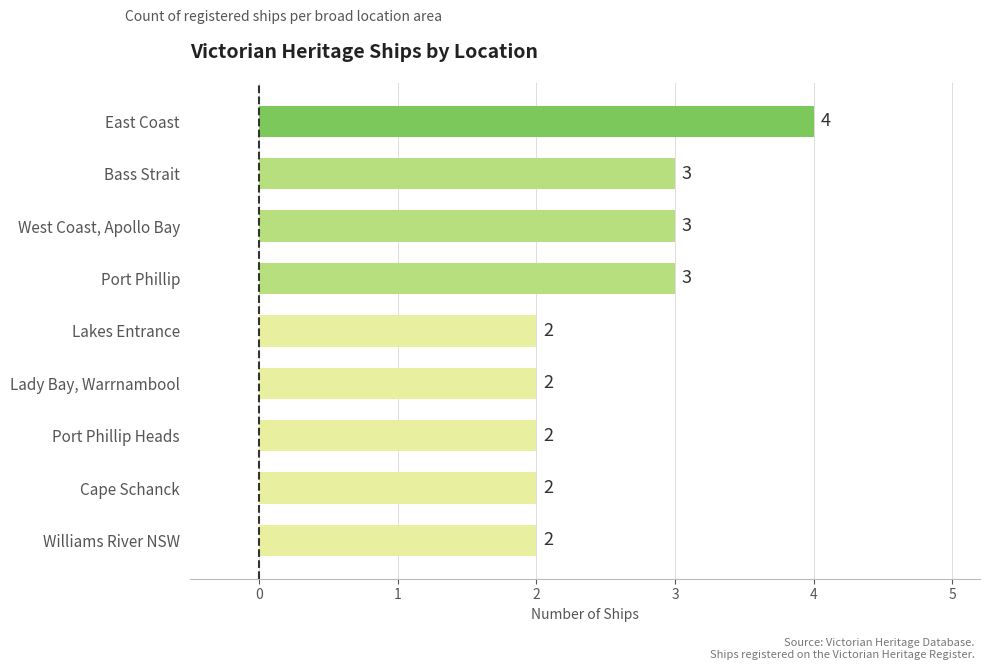

What is the maximum value shown in the chart?

4